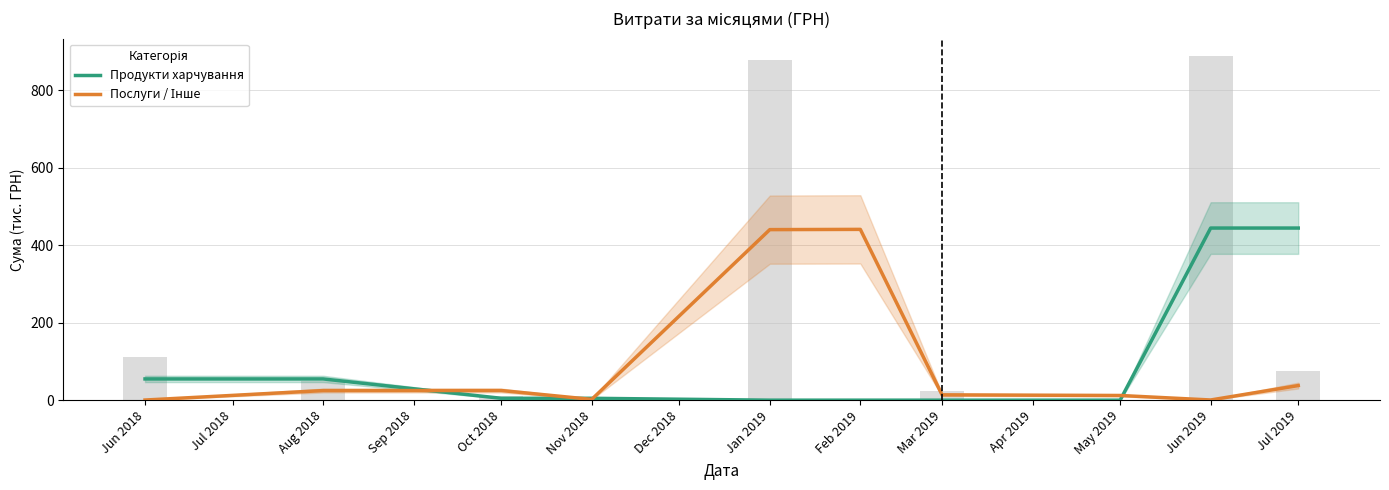

At which category does the chart reach its peak across all series?

Jun 2019